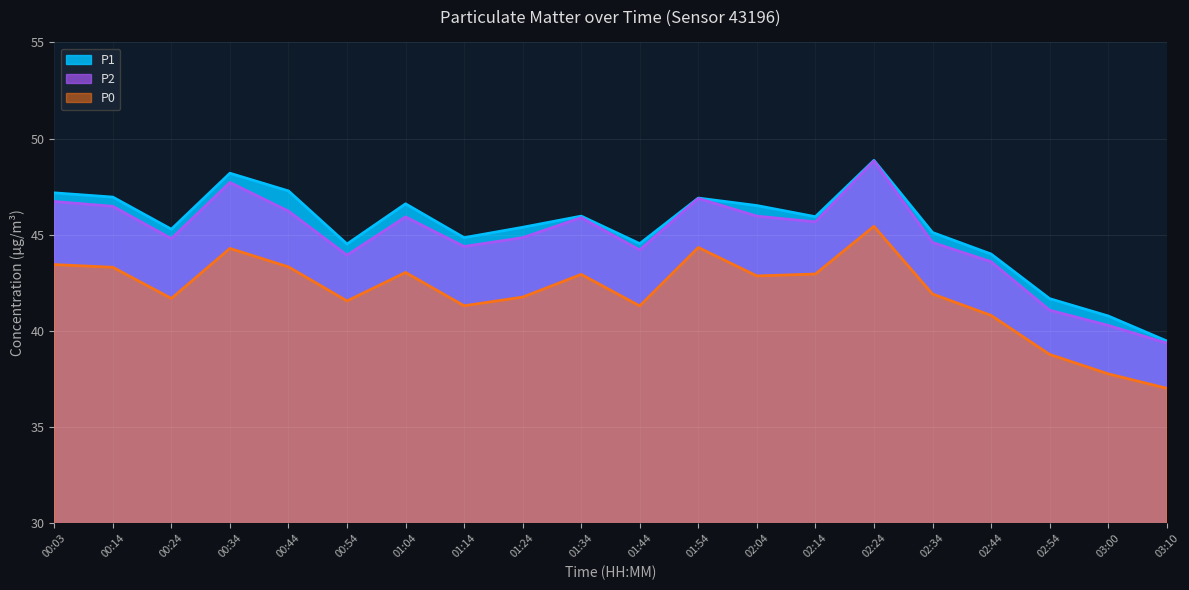

Which label corresponds to the largest value in the chart?

02:24